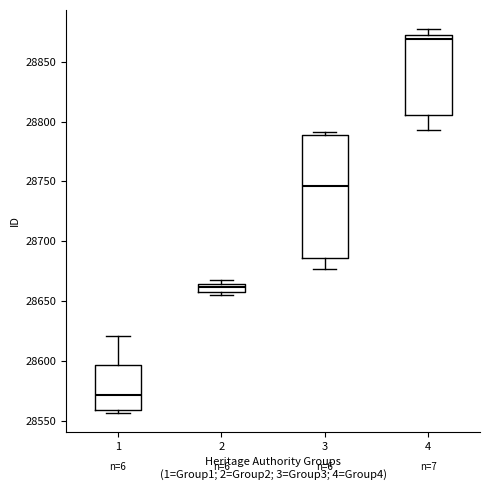

Which box has the highest median line?

4